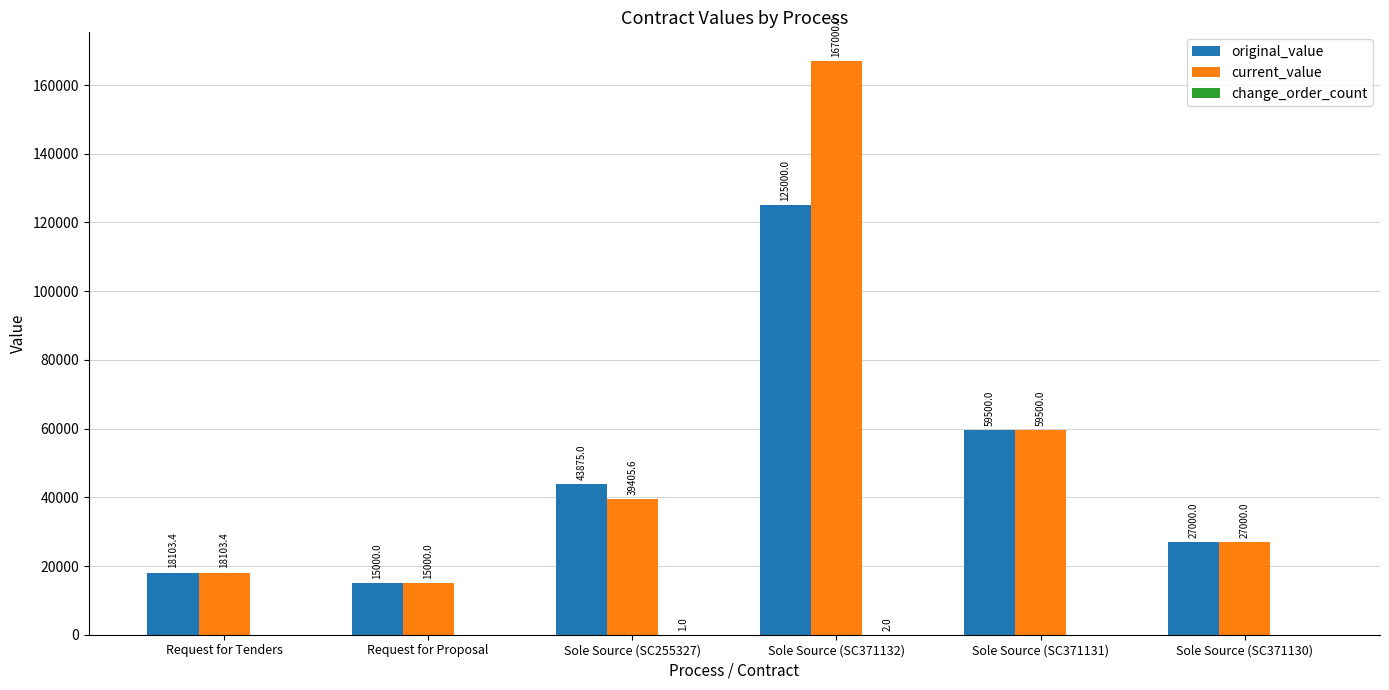

Are the bars grouped side by side (vs. stacked)?

Yes